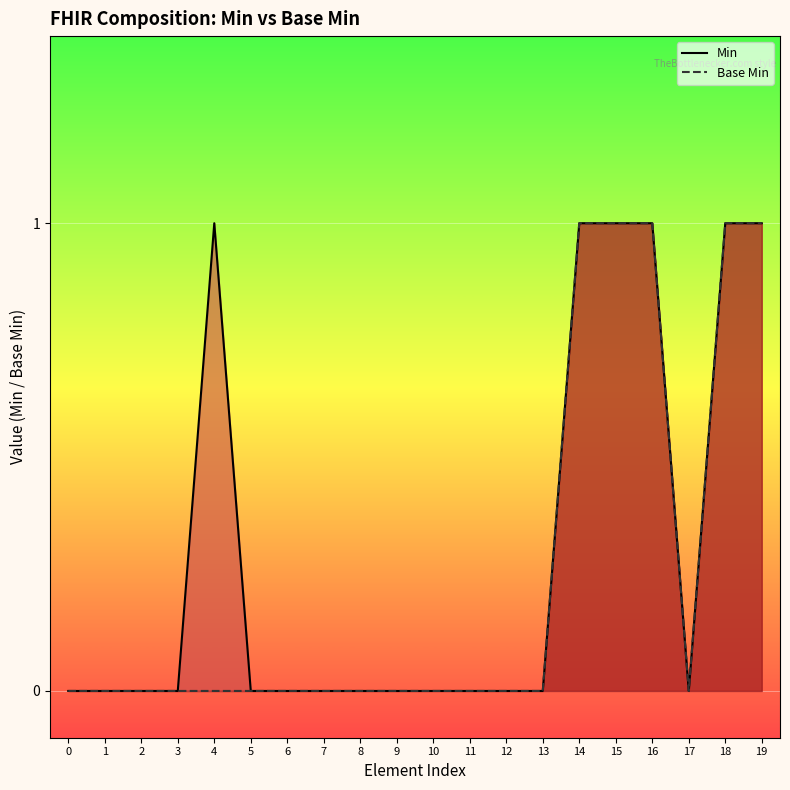

Between 3 and 14, which series saw the biggest shift?

Min